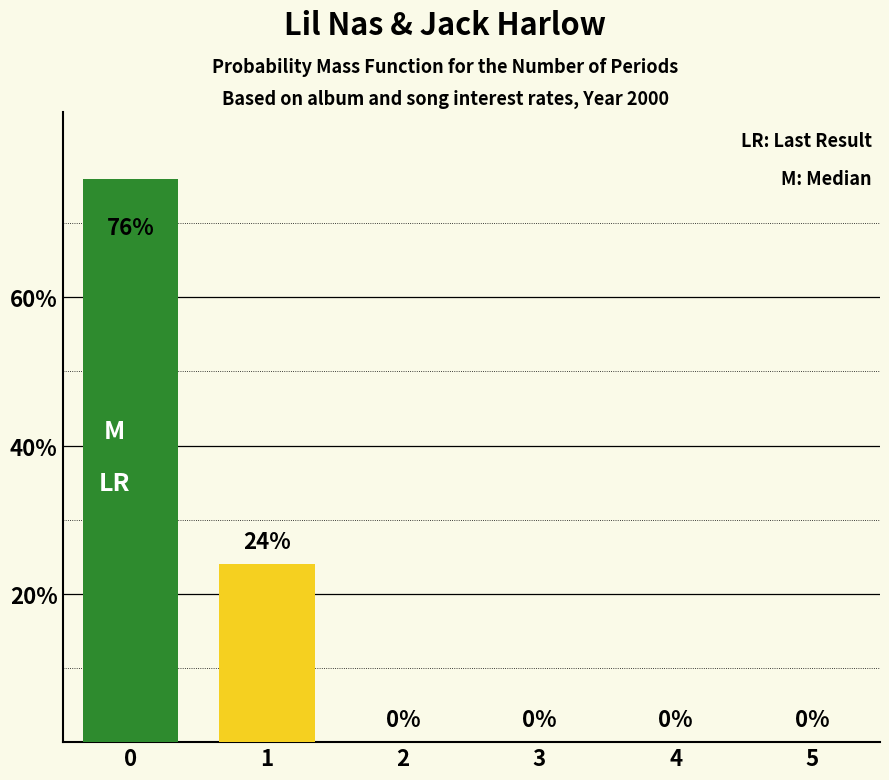

What is the difference between the values at 2 and 0?

0.8